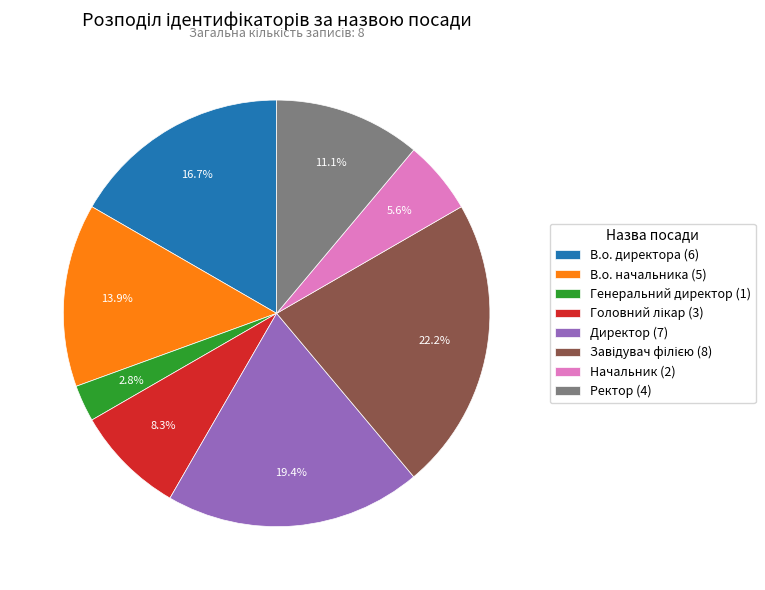

To the nearest percent, what is the combined percentage of Ректор and Генеральний директор?

14%